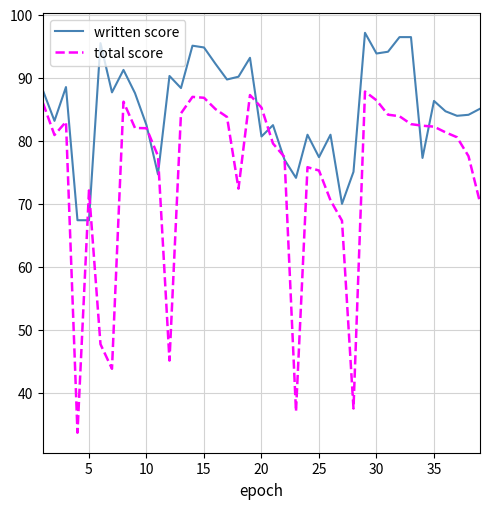

Which series has the widest spread of values?

total score